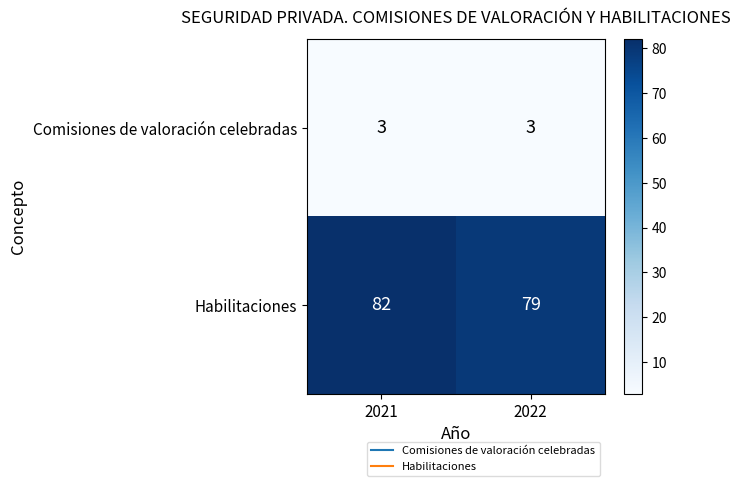

What is the average value of the Comisiones de valoración celebradas series?

3